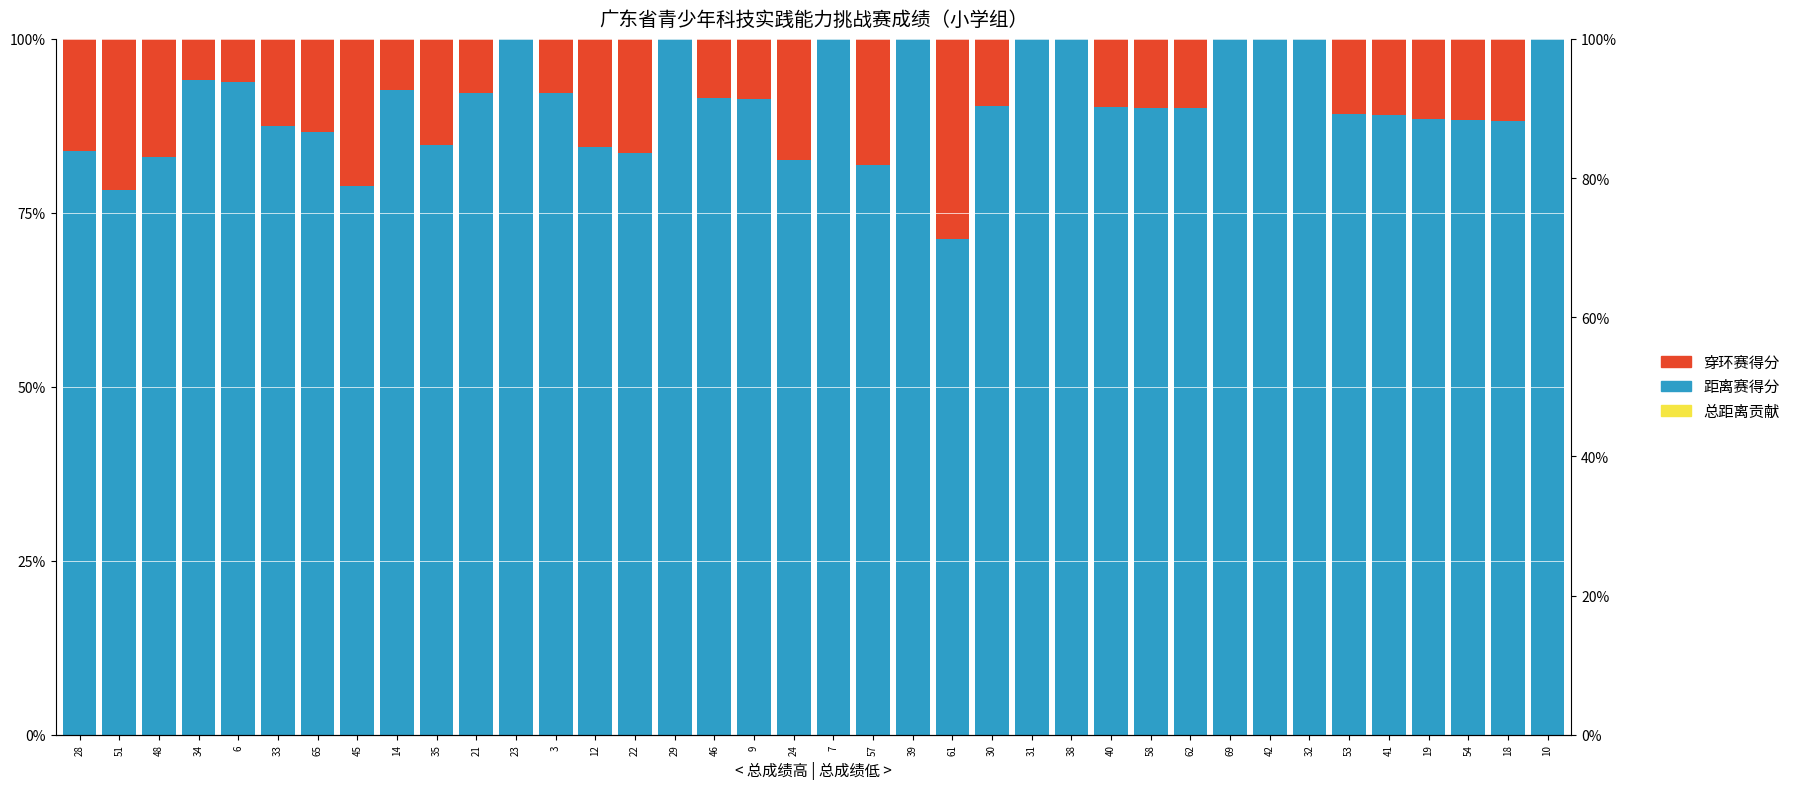

How many groups of bars are there?

38